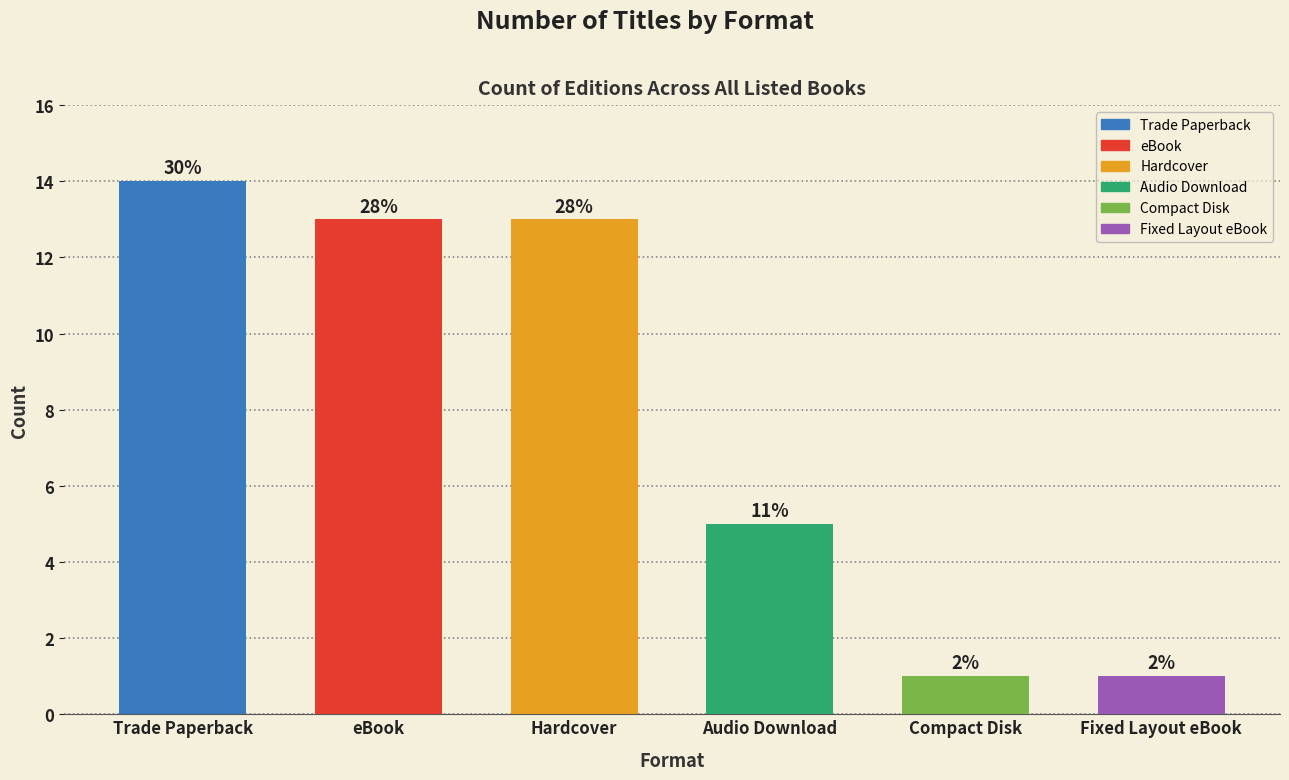

What is the greatest value displayed?

14